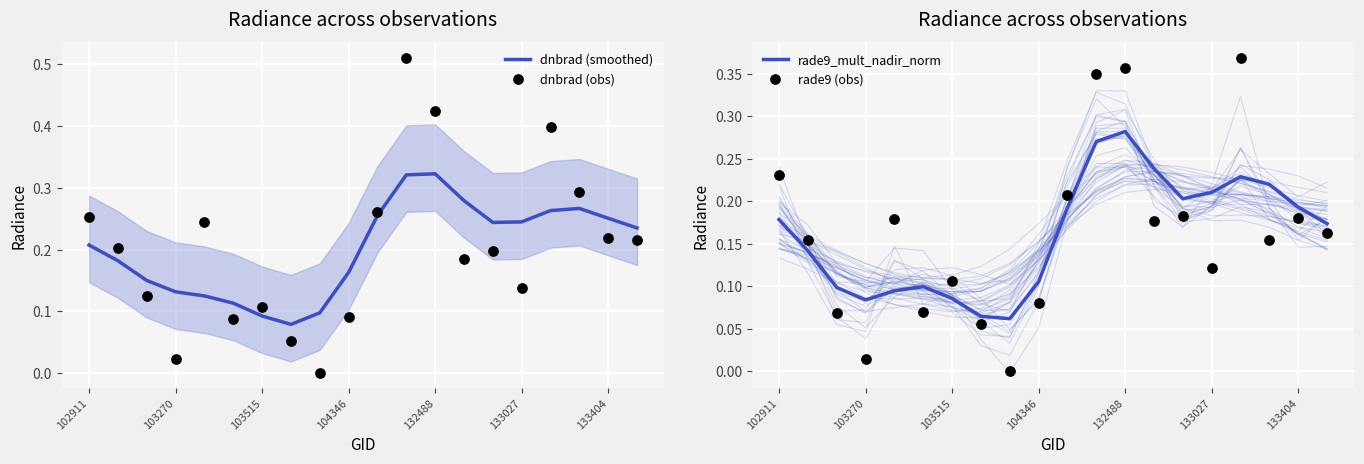

Which series has the largest total across all categories?

dnbrad (smoothed)